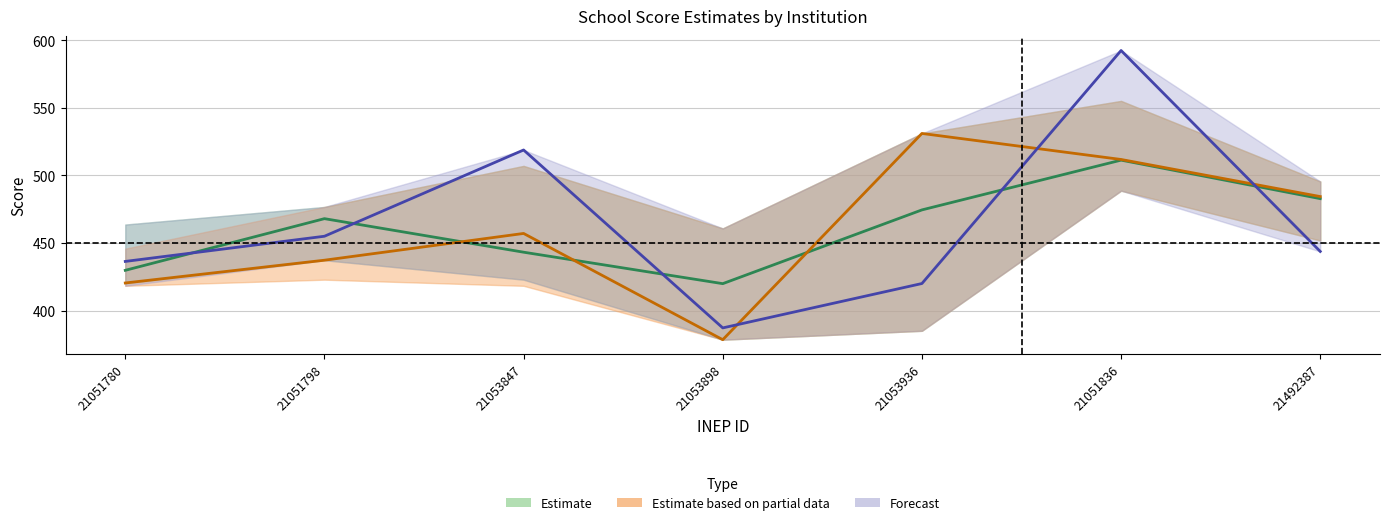

What position from the left is 21053936?

5